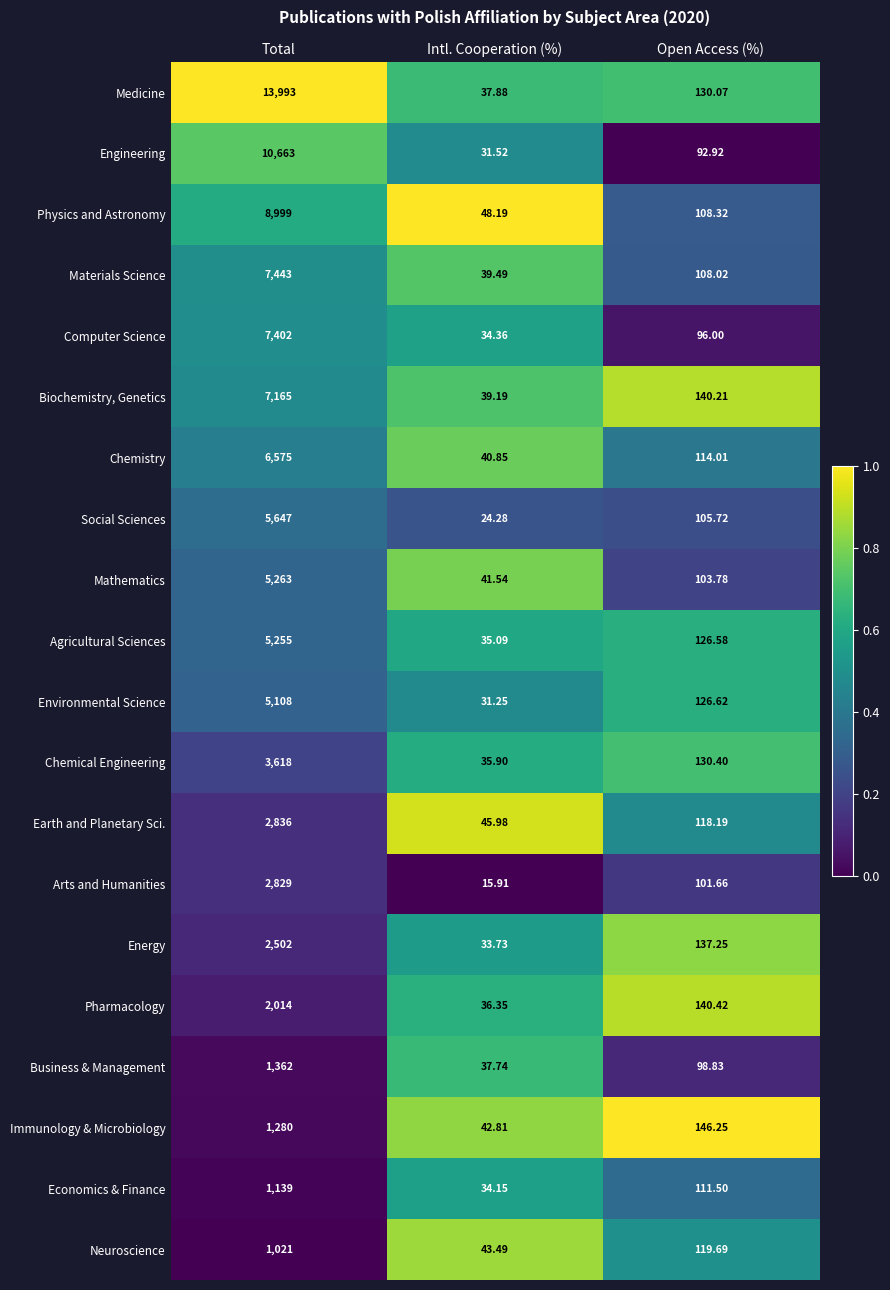

Where does the Agricultural Sciences series first go above 126?

Total